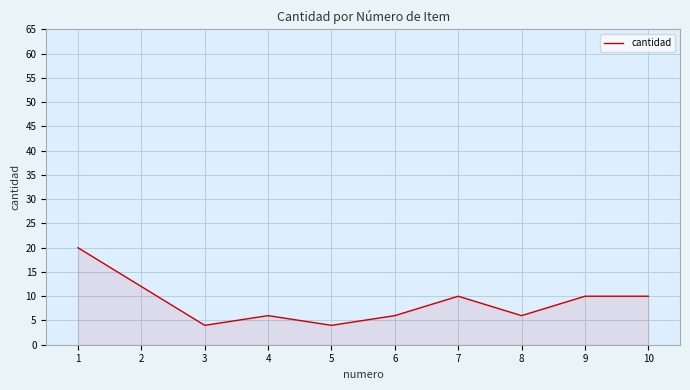

What is the change in value from 4 to 9?

+4